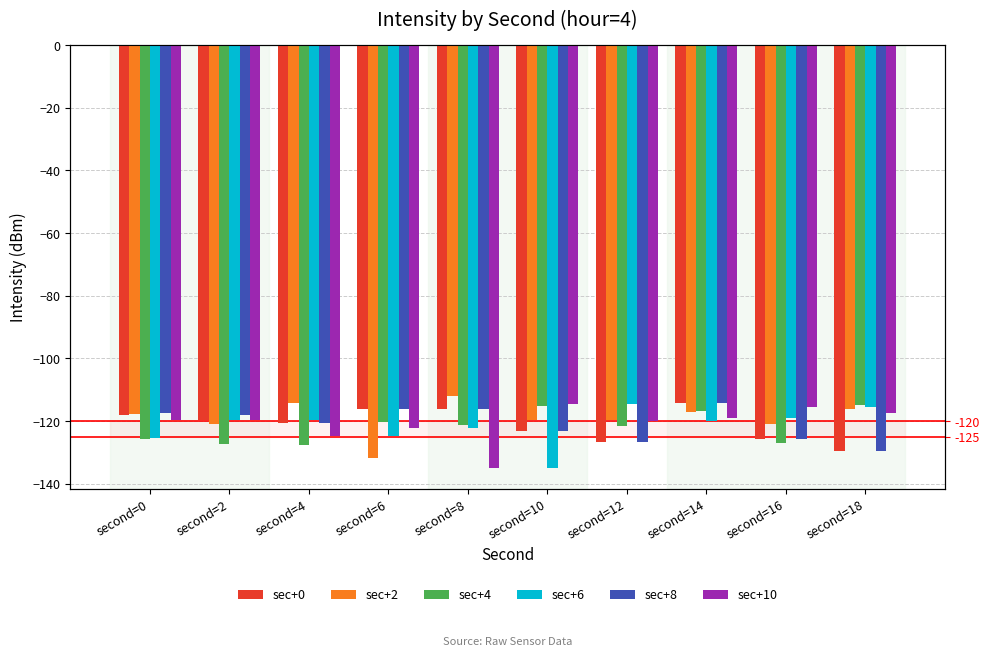

What is the difference between the sec+4 values at second=18 and second=8?

6.3